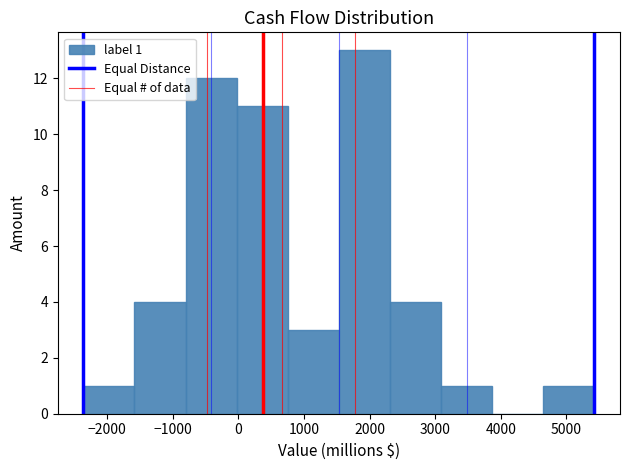

Over which range of the x-axis is the bar tallest?

1500 to 2300